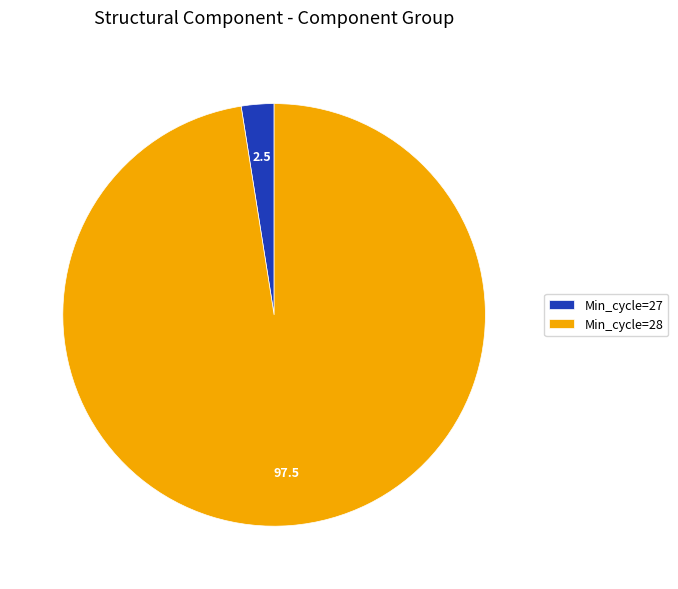

What is the smallest slice in the pie chart?

Min_cycle=27